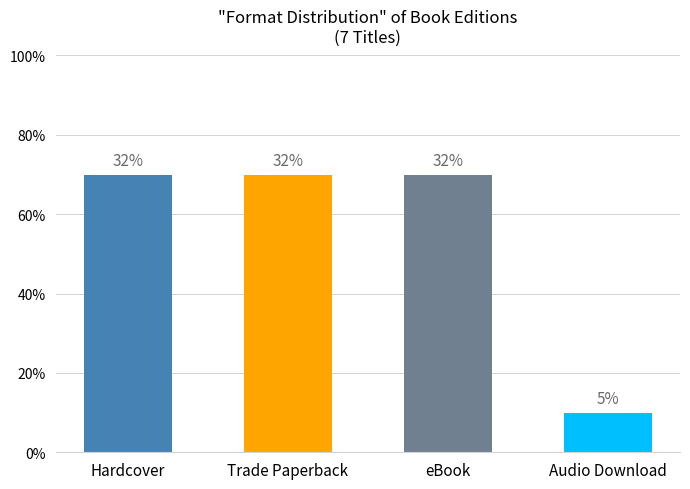

Is it true that the value at Hardcover is 7?

True